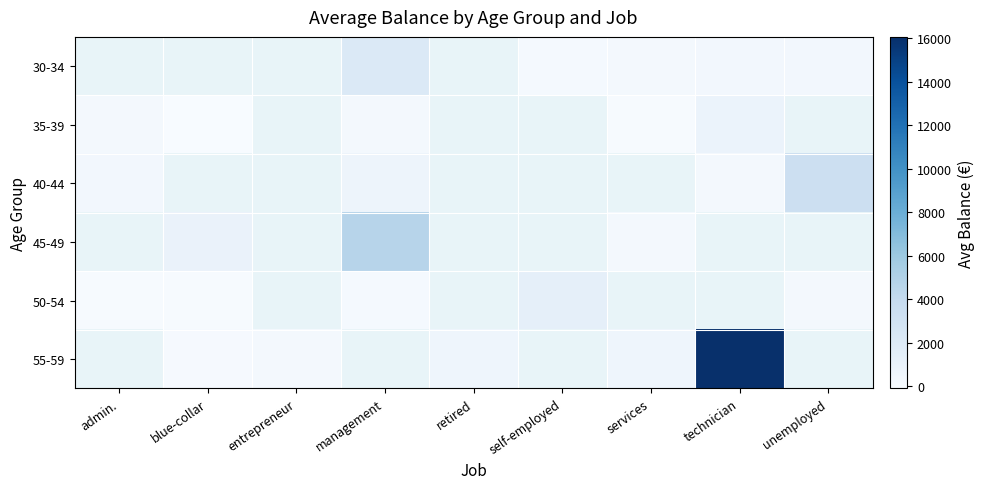

Rank the series at management from highest to lowest value.

45-49, 30-34, 50-54, 55-59, 40-44, 35-39